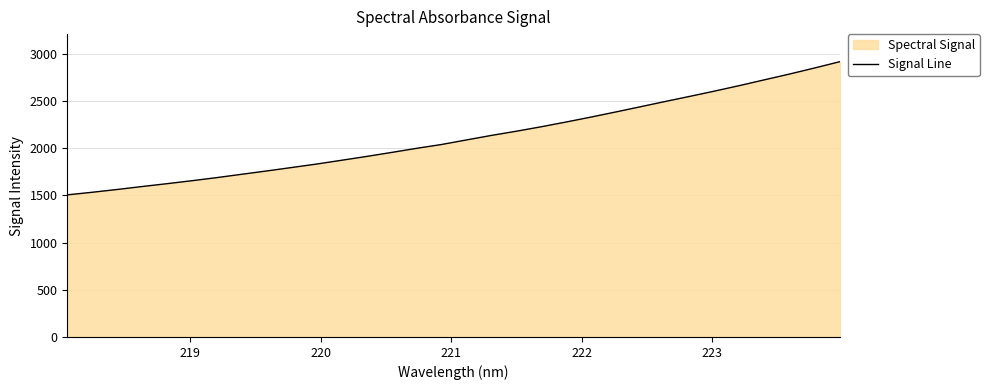

What is the difference between the maximum and minimum values?

1411.6